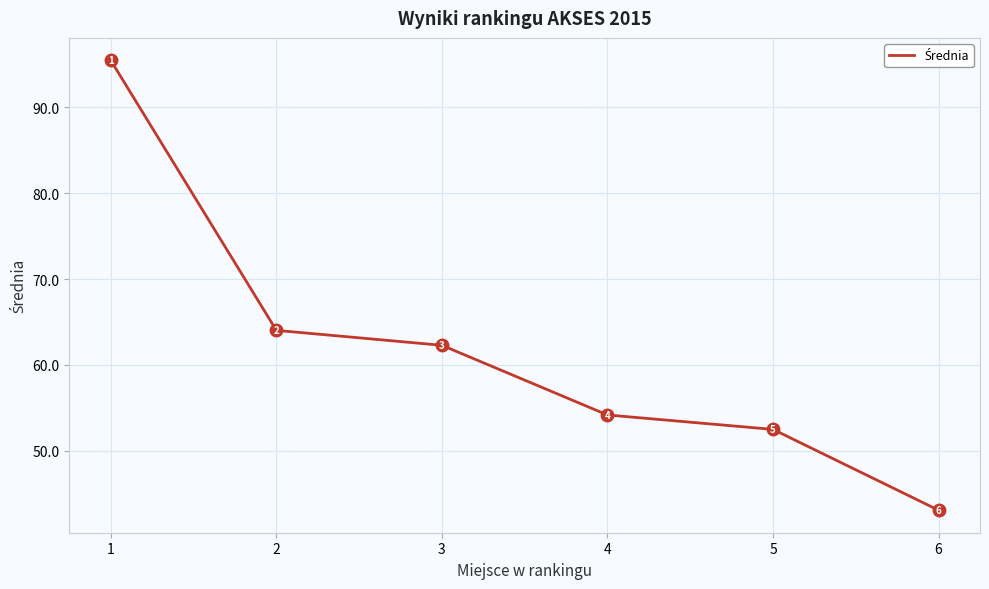

What value does the data have at 6?

43.1